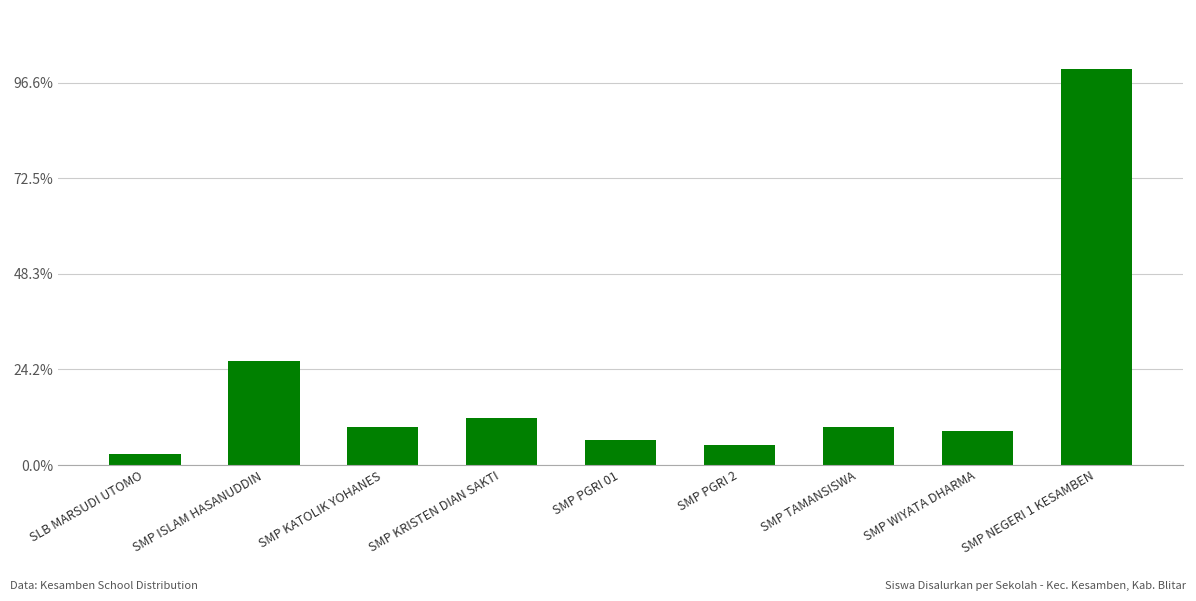

The chart shows a value of 9 at SMP TAMANSISWA. True or false?

False